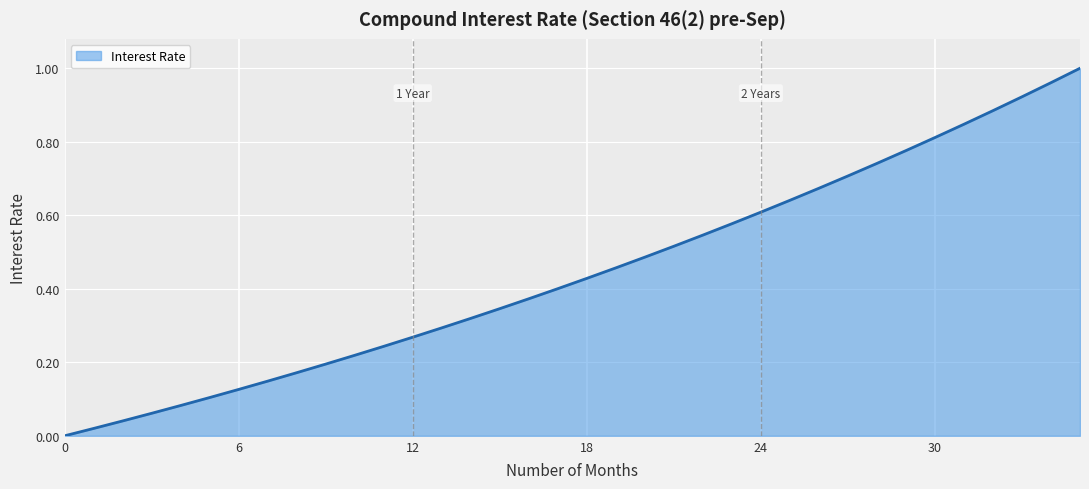

How many lines are shown in the chart?

1